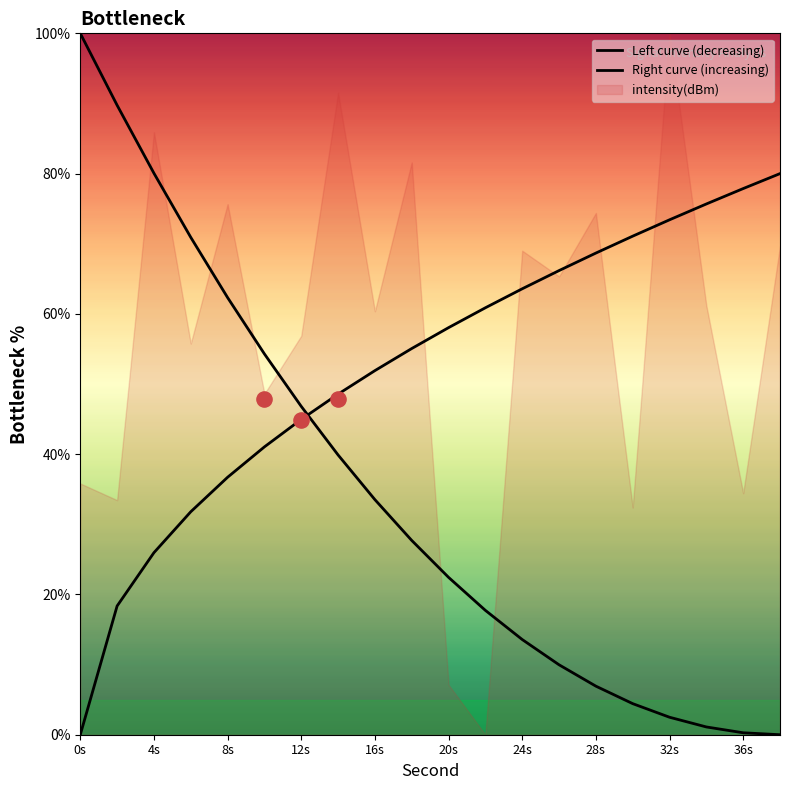

Which series has the largest total across all categories?

Right curve (increasing)